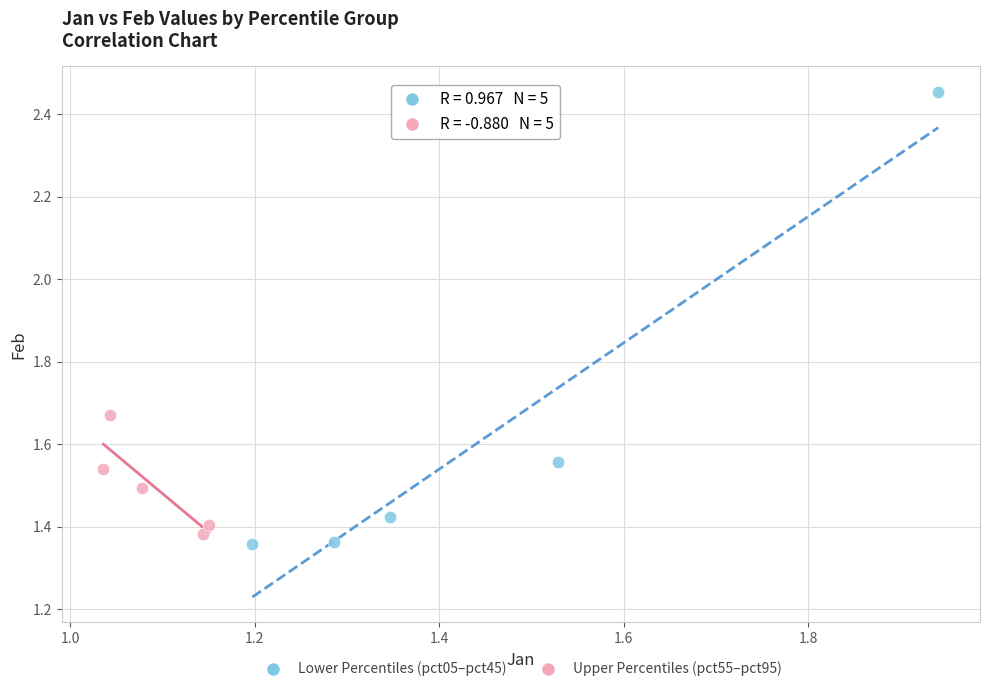

Which series has the widest spread of Y values?

Lower Percentiles (pct05–pct45)